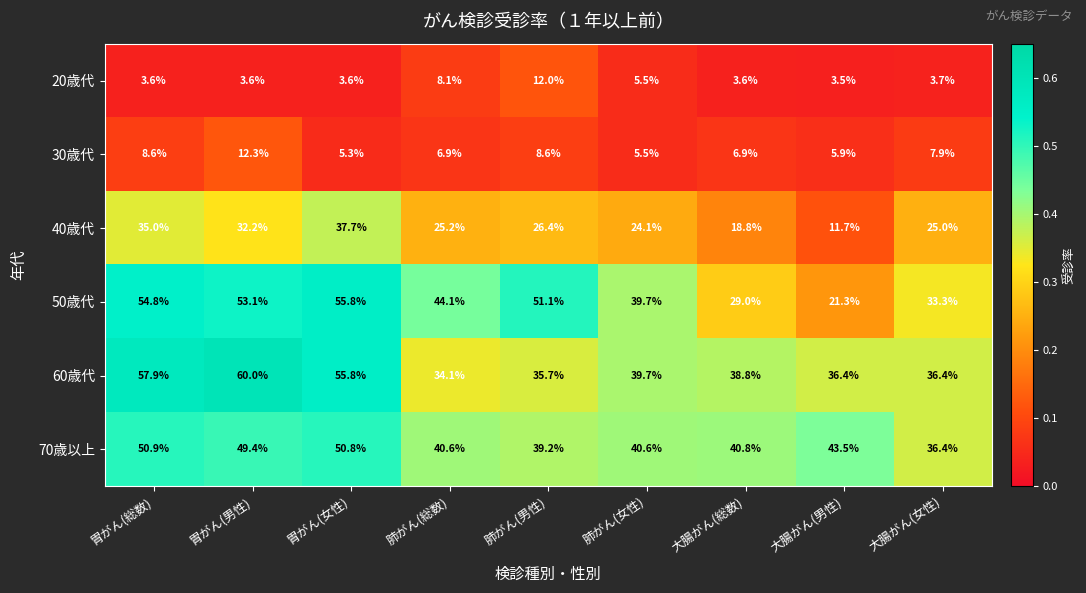

Which category has the lowest value in the 50歳代 series?

大腸がん(男性)